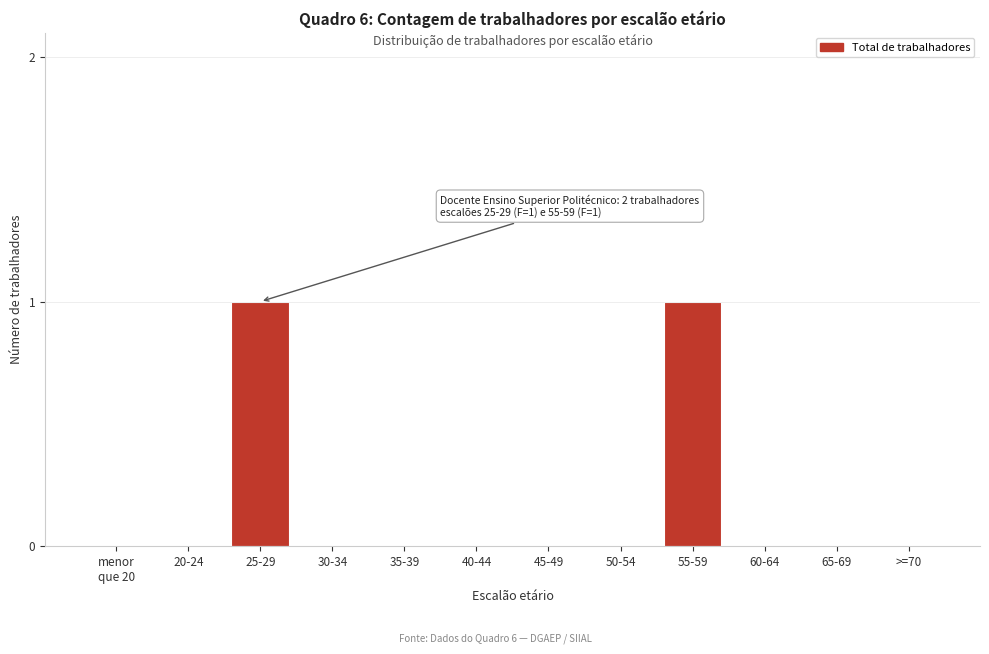

Is it true that the value at >=70 is 0?

True